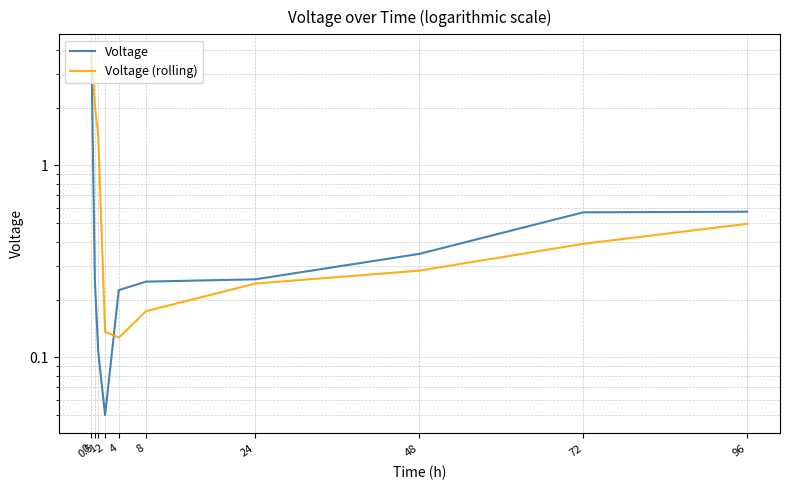

How many lines are shown in the chart?

2